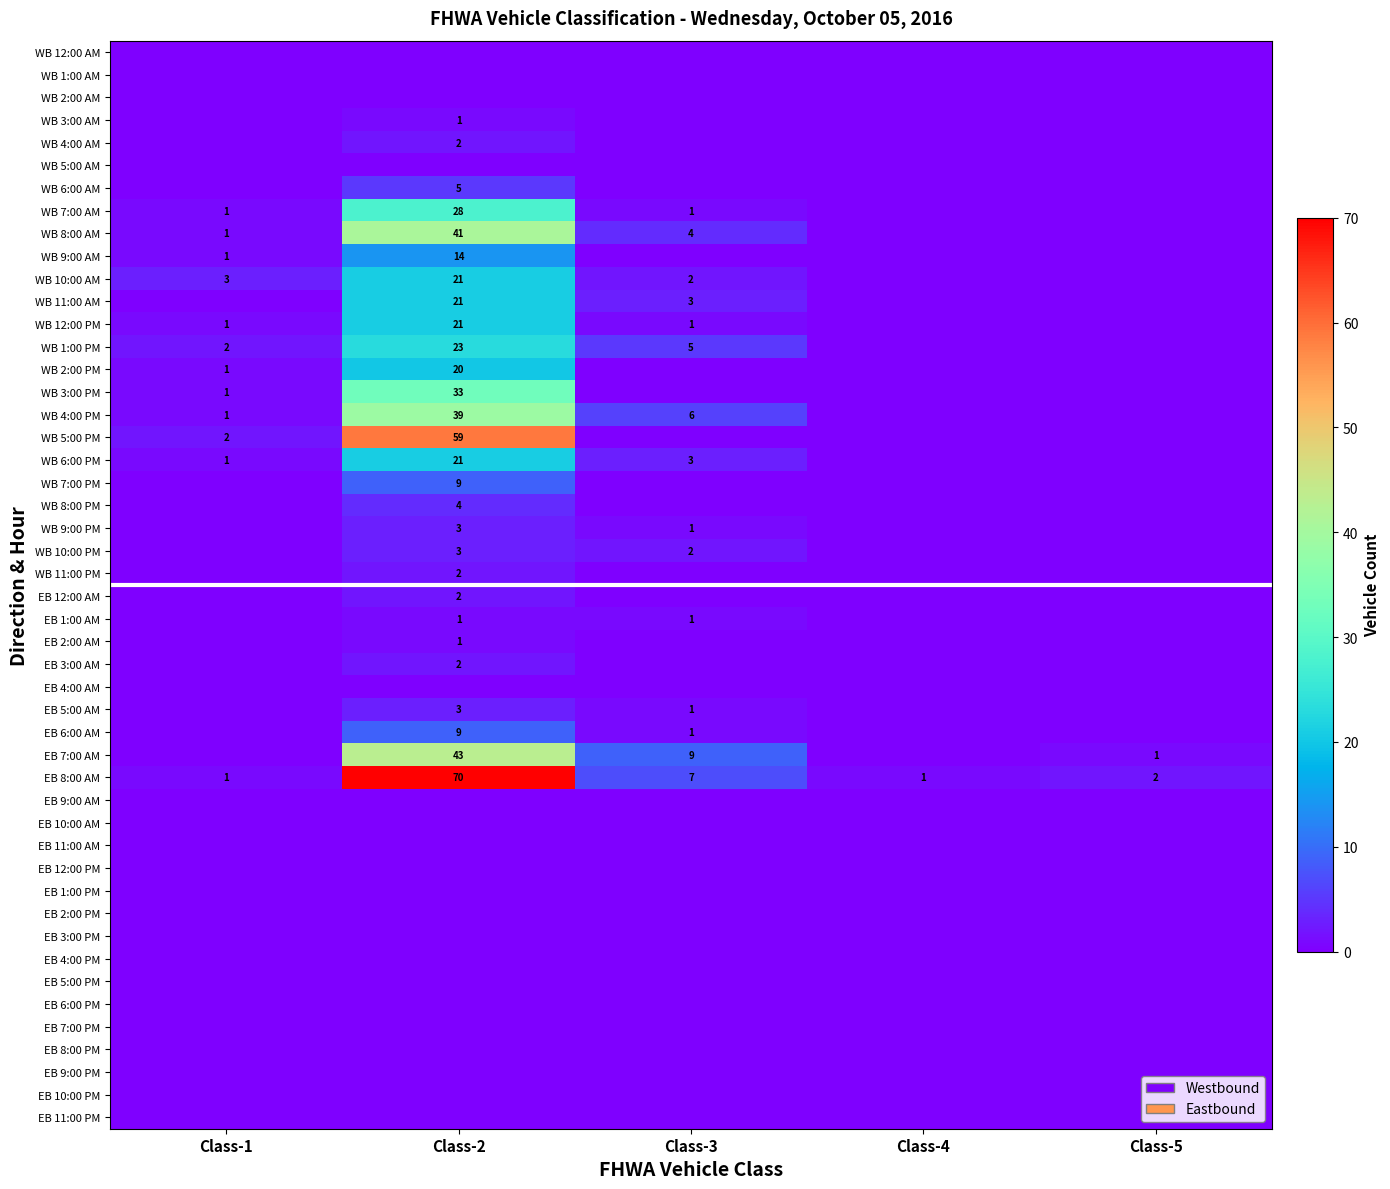

What is the difference between the maximum and minimum values in the Eastbound series?

70